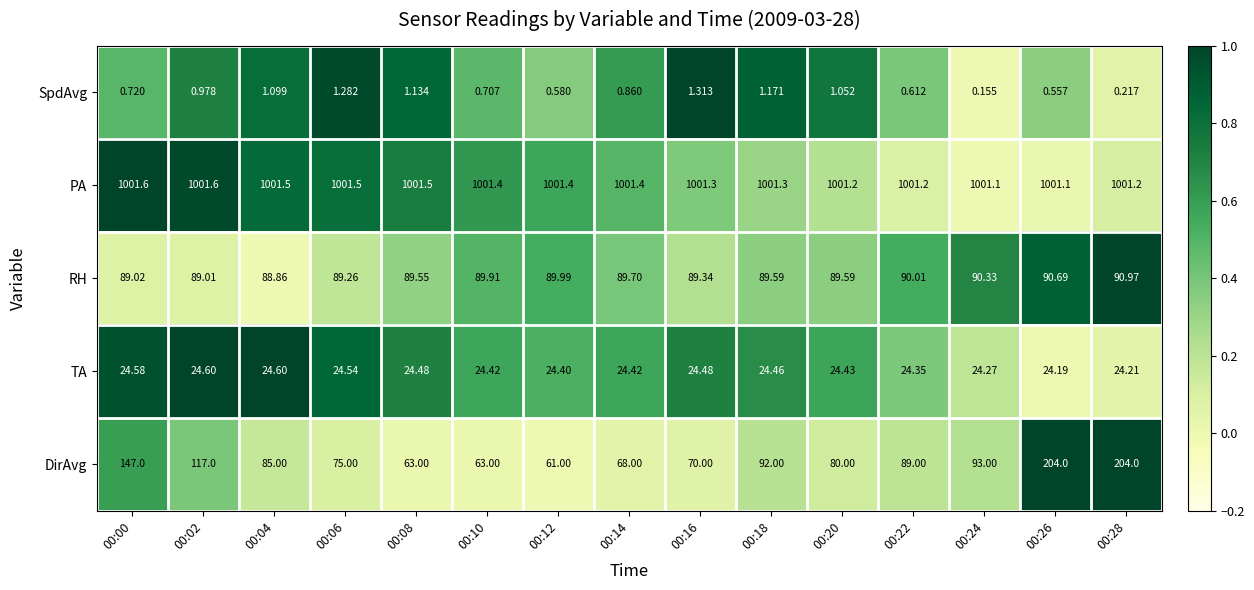

How many data points does each series have?

15